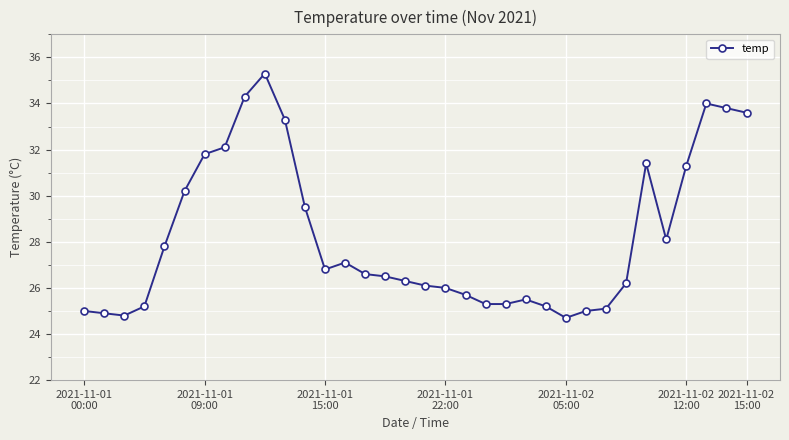

Does the chart have visible grid lines?

Yes